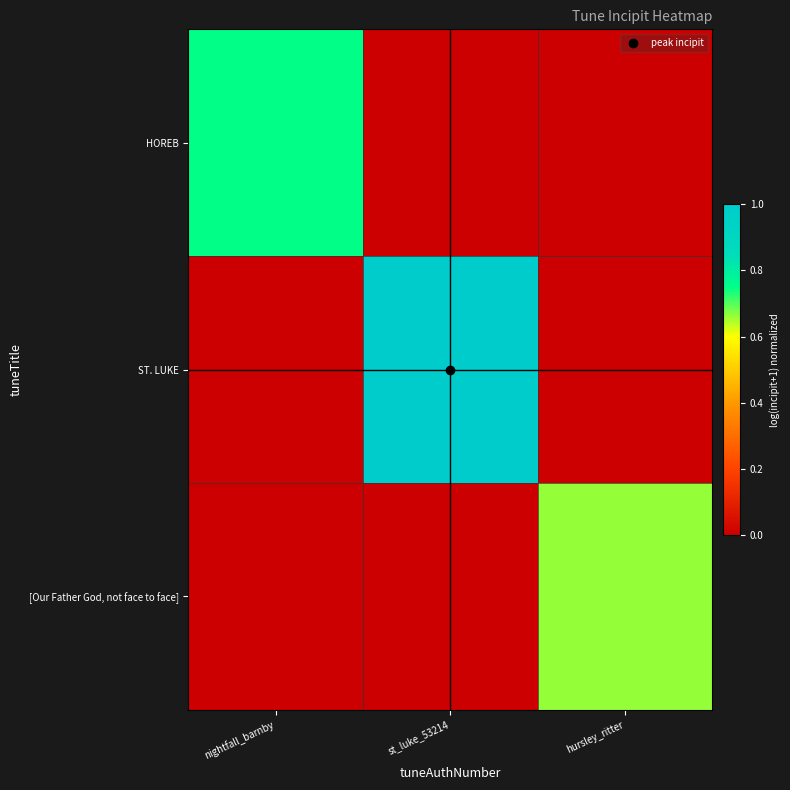

Which has a higher value, st_luke_53214 or nightfall_barnby?

nightfall_barnby